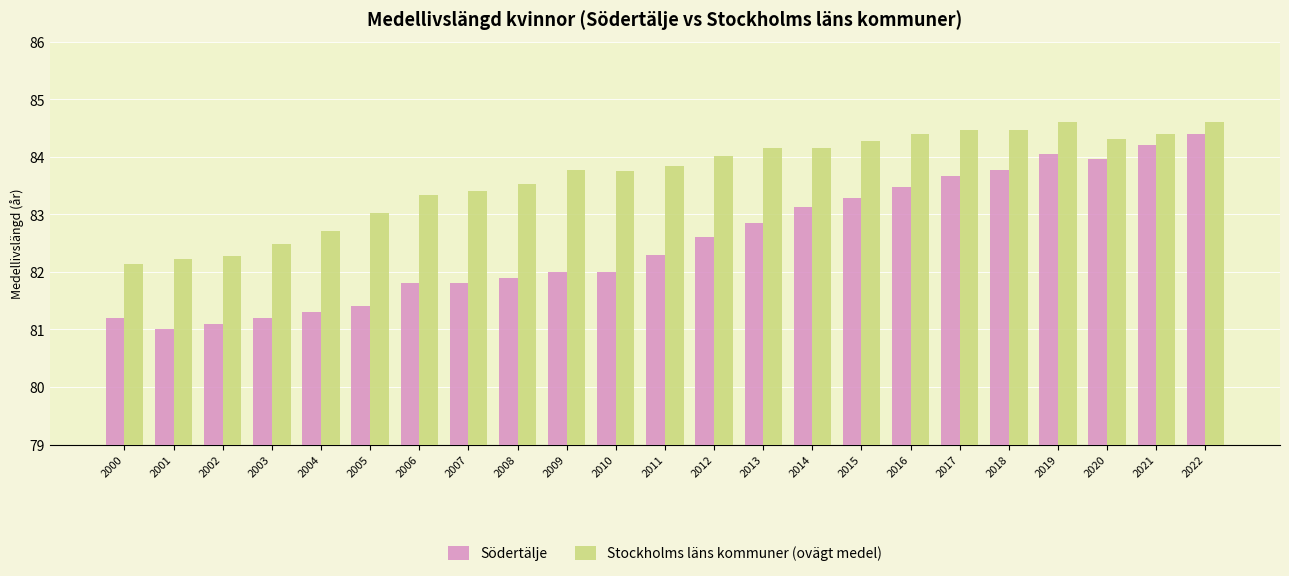

Does the chart contain stacked bars?

No